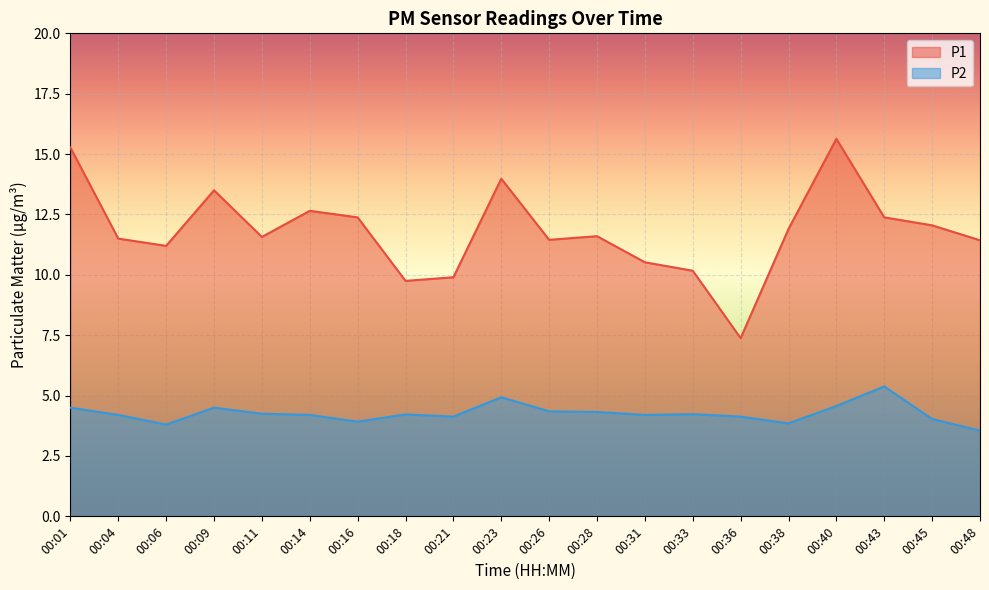

True or false: P1 has a value of 7.2 at 00:26.

False